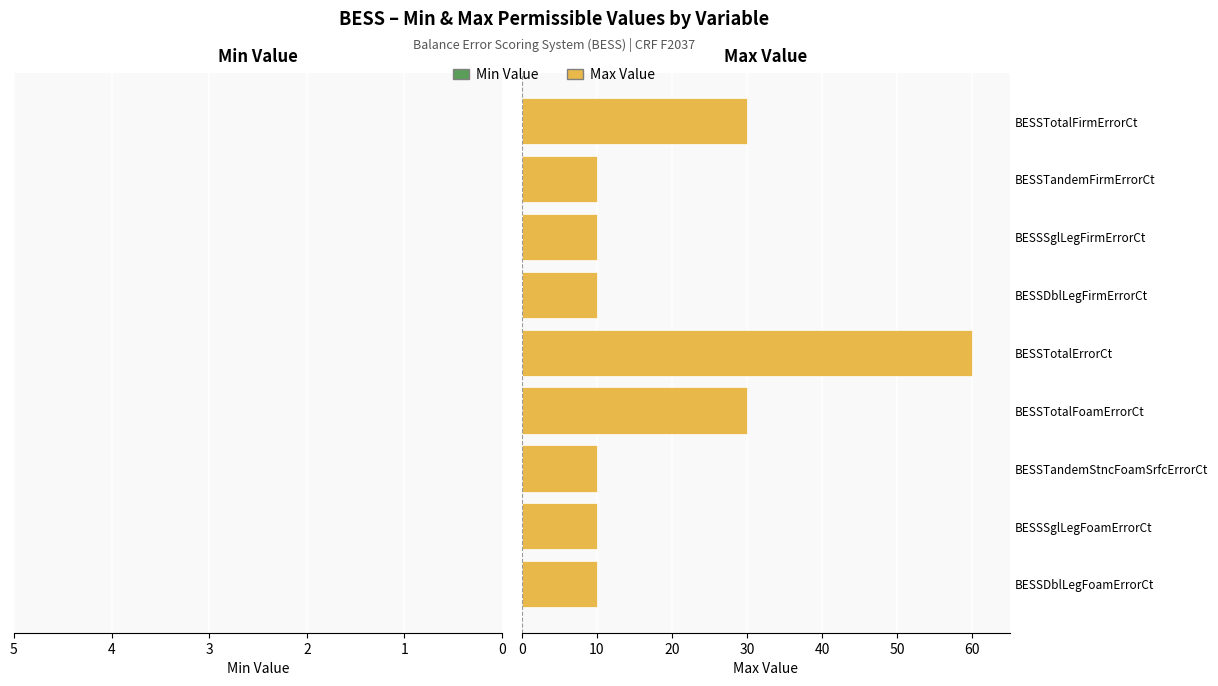

Which has a higher value, BESSTotalErrorCt or BESSTotalFirmErrorCt?

BESSTotalErrorCt